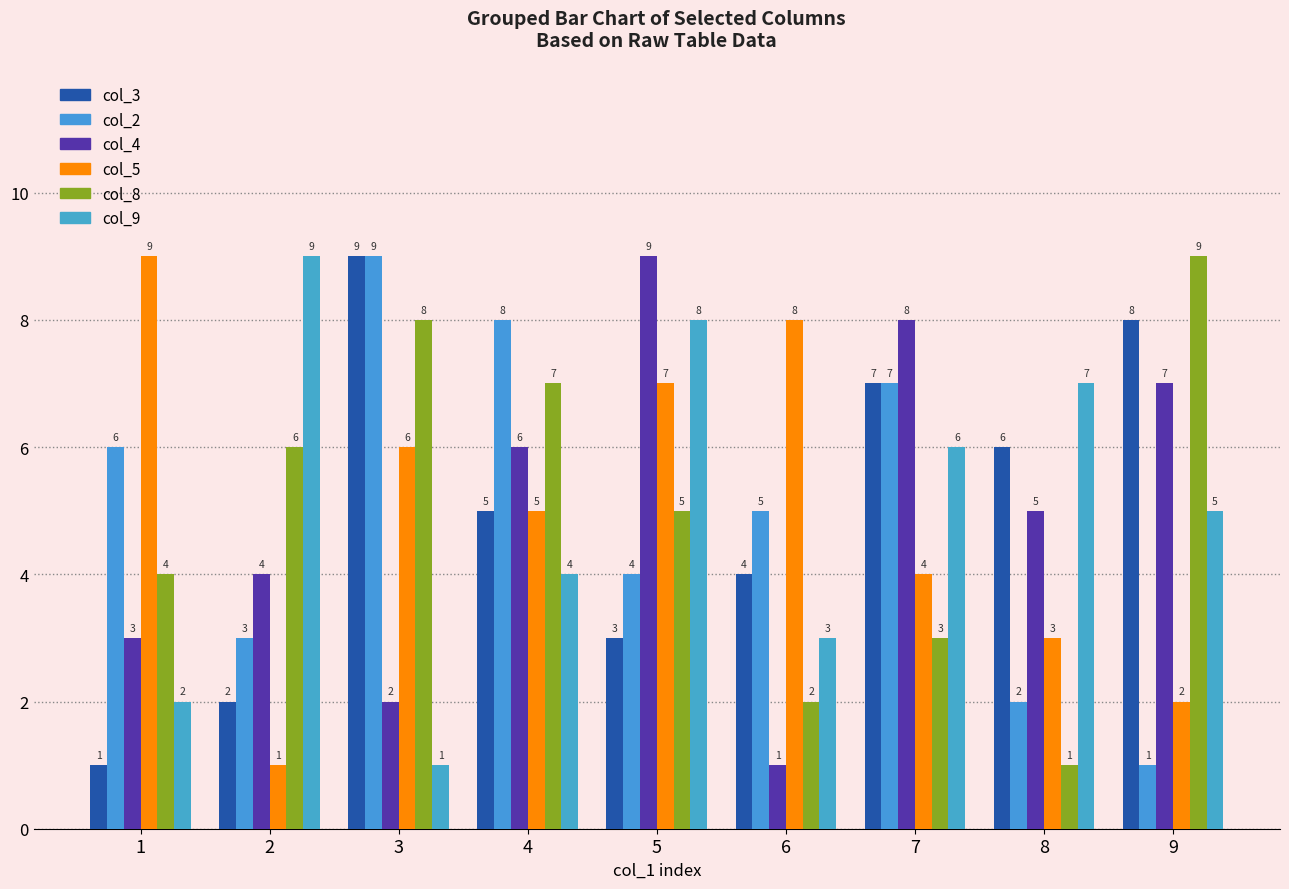

Count the col_9 values in the range 3 to 7.

5